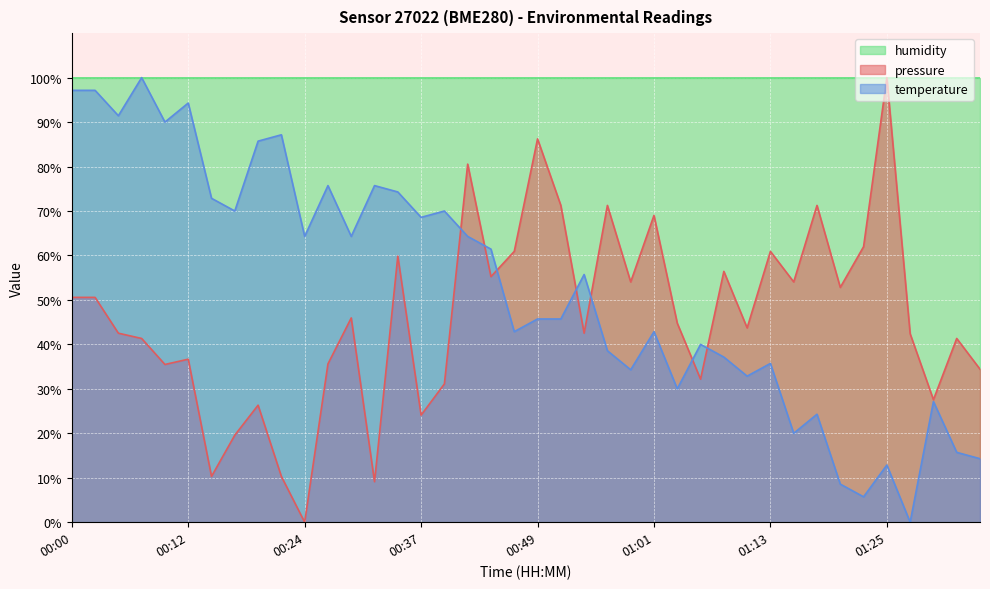

At which label does temperature first exceed 55?

00:00